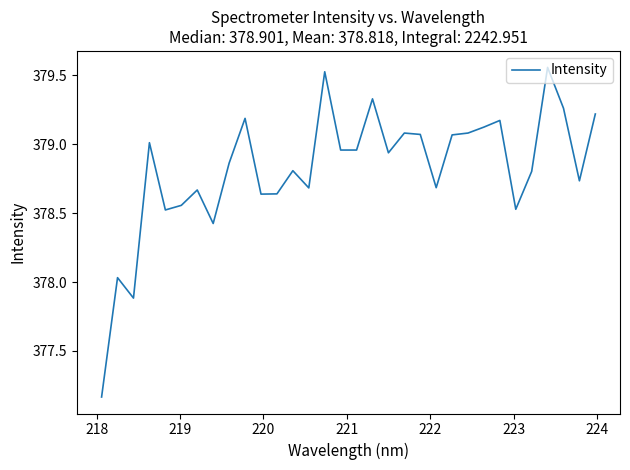

What is the difference between the maximum and minimum values?

2.4